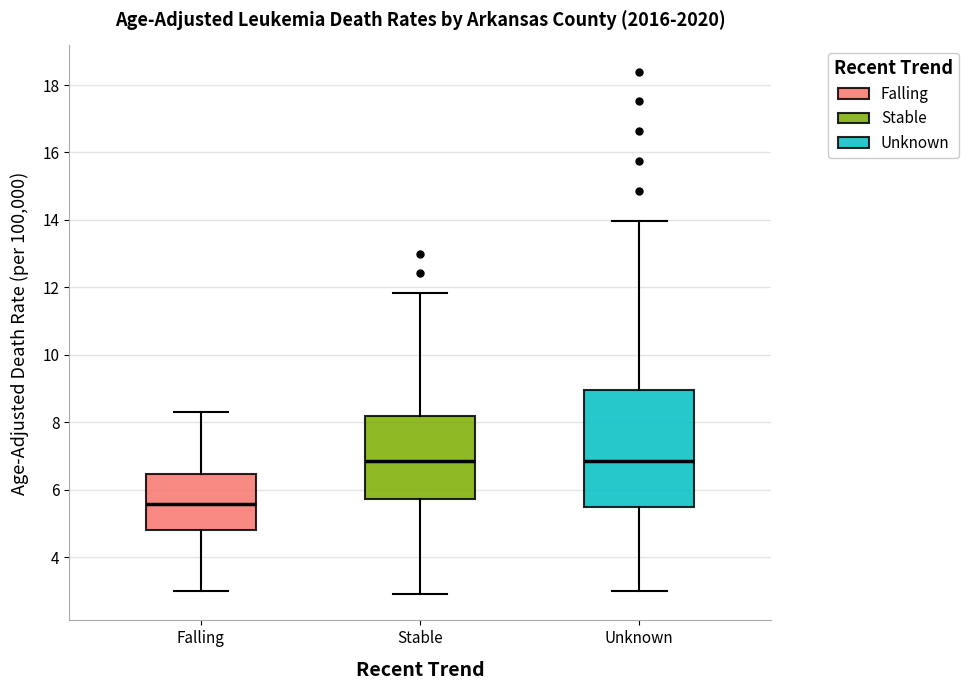

Reading left to right, read every box against the y-axis: the position of its median line, the range the box covers, and the ends of its whiskers. The values are not printed on the chart, so give them approximately, as read against the axis.

Falling: median 5.6, box 4.8 to 6.4, whiskers 3.0 to 8.4
Stable: median 6.8, box 5.8 to 8.2, whiskers 3.0 to 11.8
Unknown: median 6.8, box 5.6 to 9.0, whiskers 3.0 to 14.0